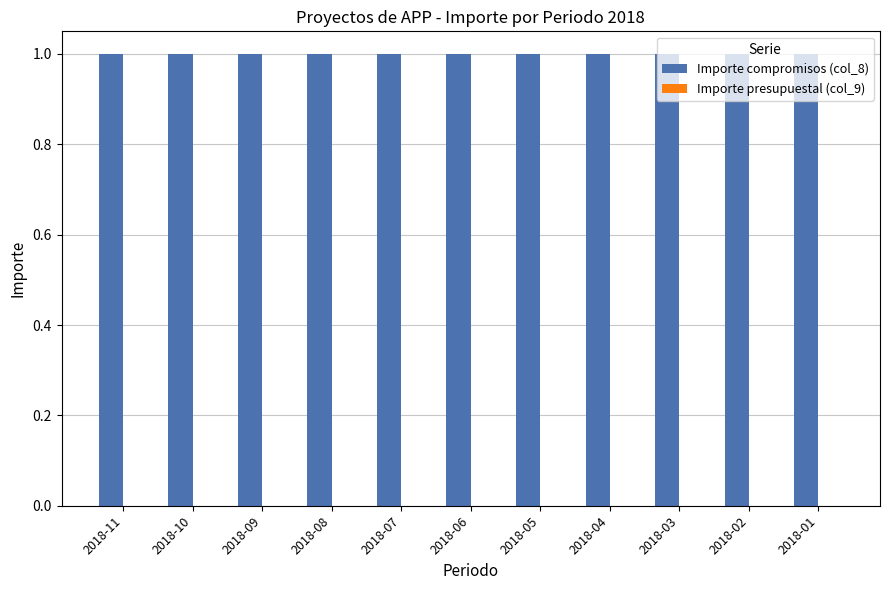

Reading right to left, what are all the values shown in this chart?

Importe compromisos (col_8): 2018-01=1	2018-02=1	2018-03=1	2018-04=1	2018-05=1	2018-06=1	2018-07=1	2018-08=1	2018-09=1	2018-10=1	2018-11=1
Importe presupuestal (col_9): 2018-01=0	2018-02=0	2018-03=0	2018-04=0	2018-05=0	2018-06=0	2018-07=0	2018-08=0	2018-09=0	2018-10=0	2018-11=0